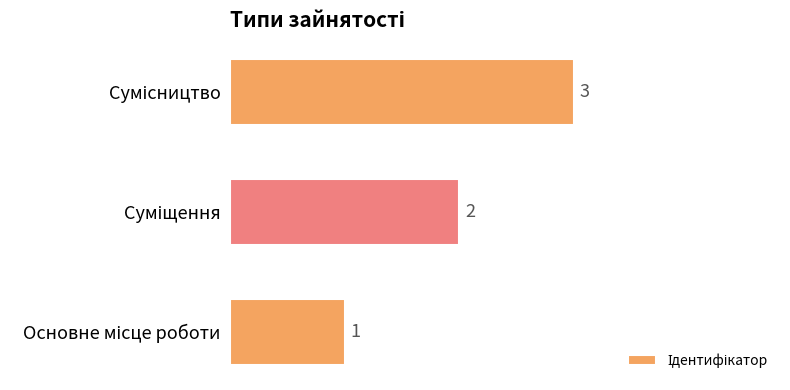

How many bars are there in total?

3